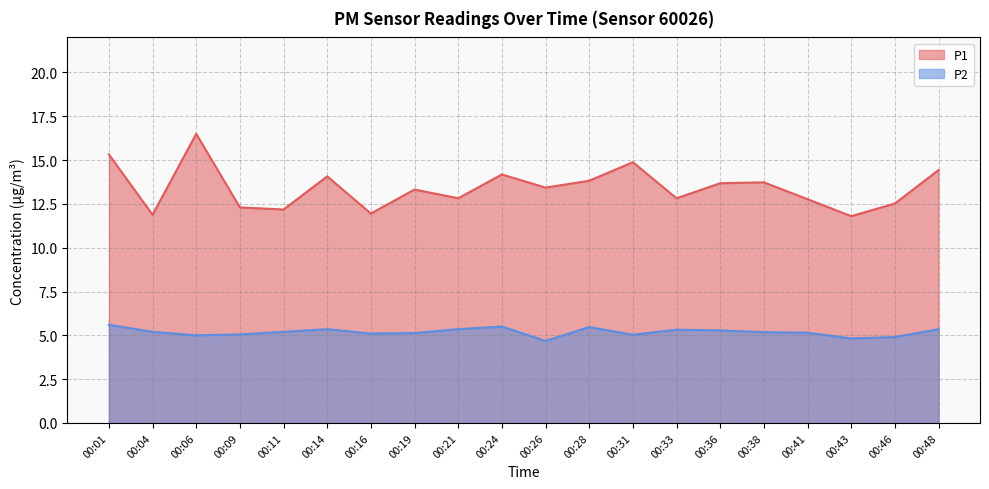

What is the highest value of the P1 series?

16.5